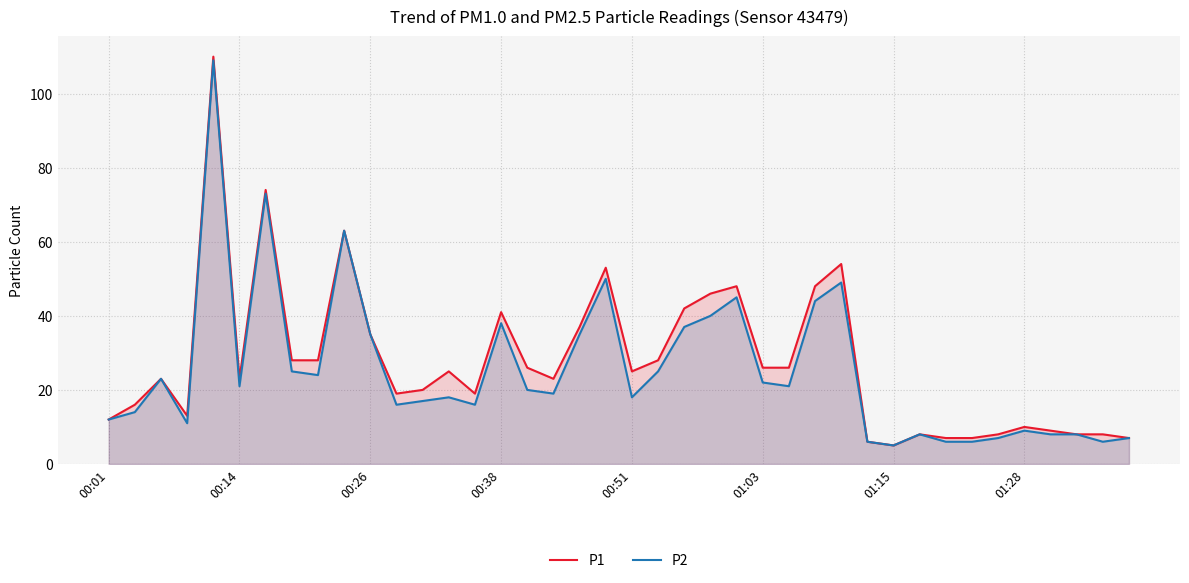

Which series has the widest spread of values?

P1